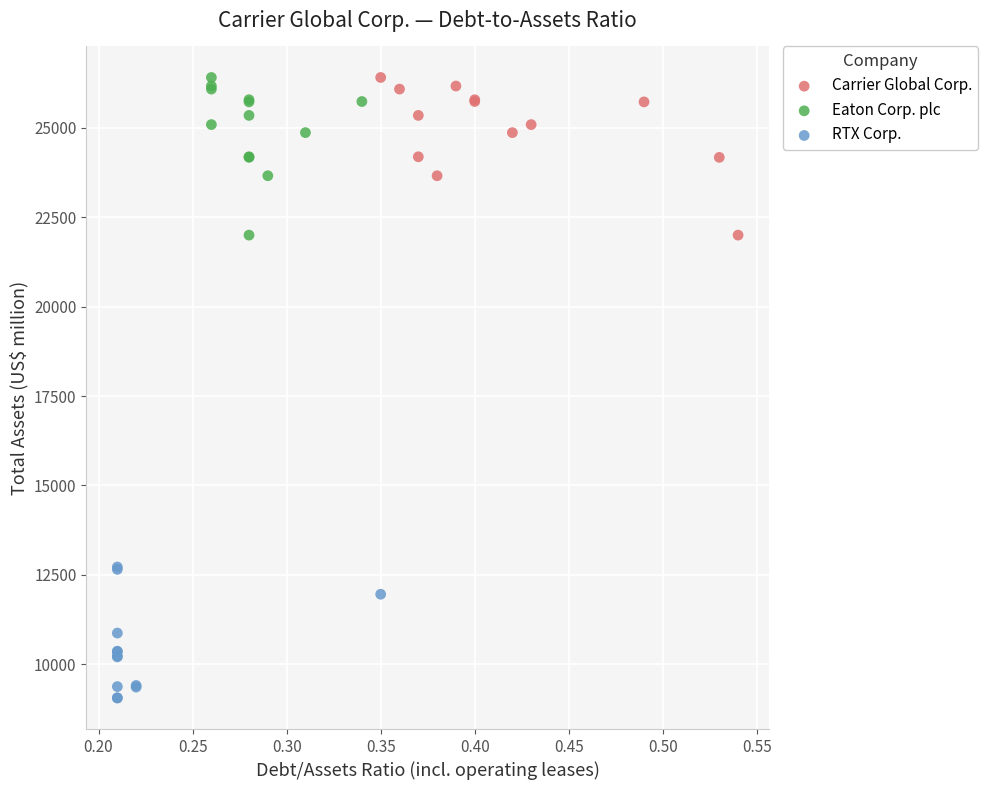

Which series contains the lowest Y value?

RTX Corp.